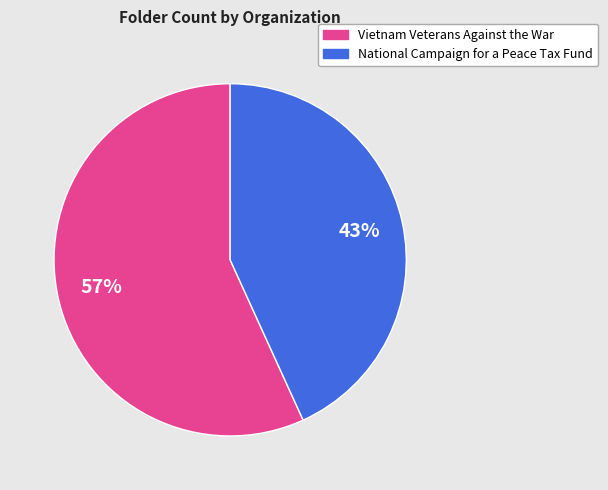

To the nearest percent, what is the combined percentage of Vietnam Veterans Against the War and National Campaign for a Peace Tax Fund?

100%